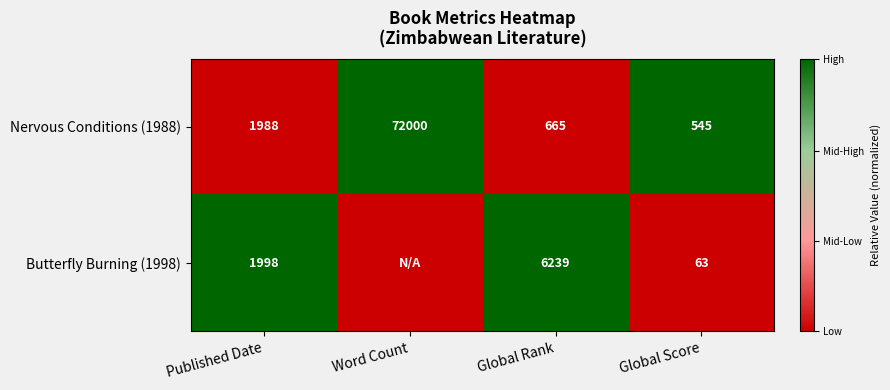

What is the highest value of the Nervous Conditions (1988) series?

72000